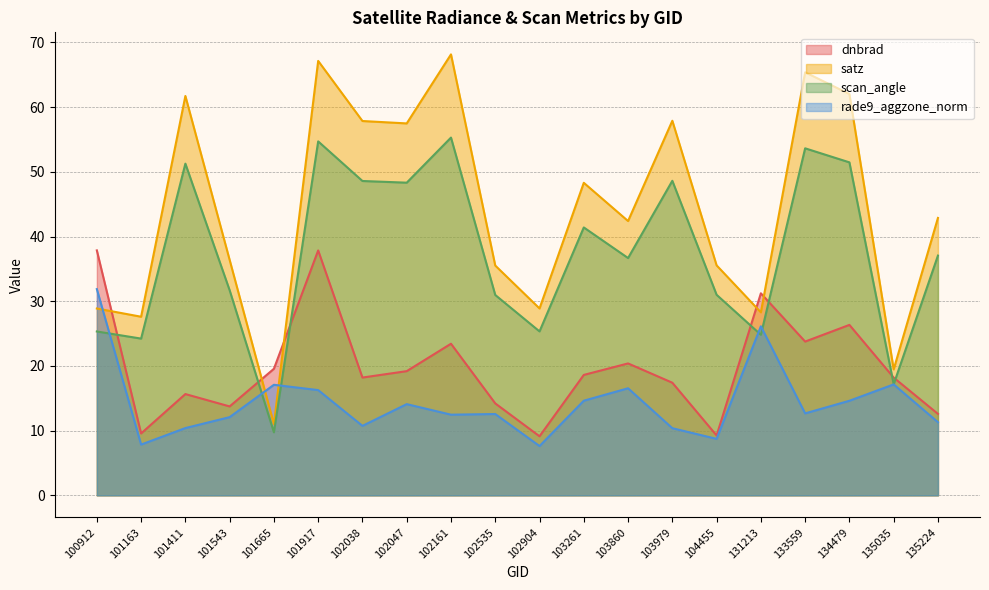

At which category is the sum across all series the highest?

101917